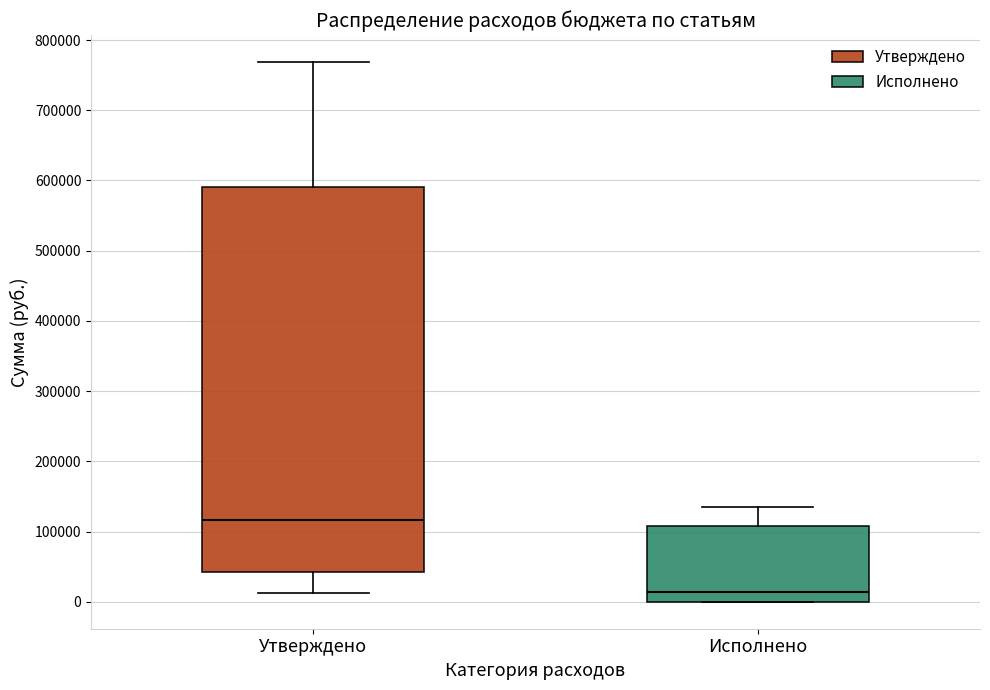

Where does the median line of the box for Утверждено sit on the y-axis? The values are not printed on the chart, so give them approximately, as read against the axis.

120000